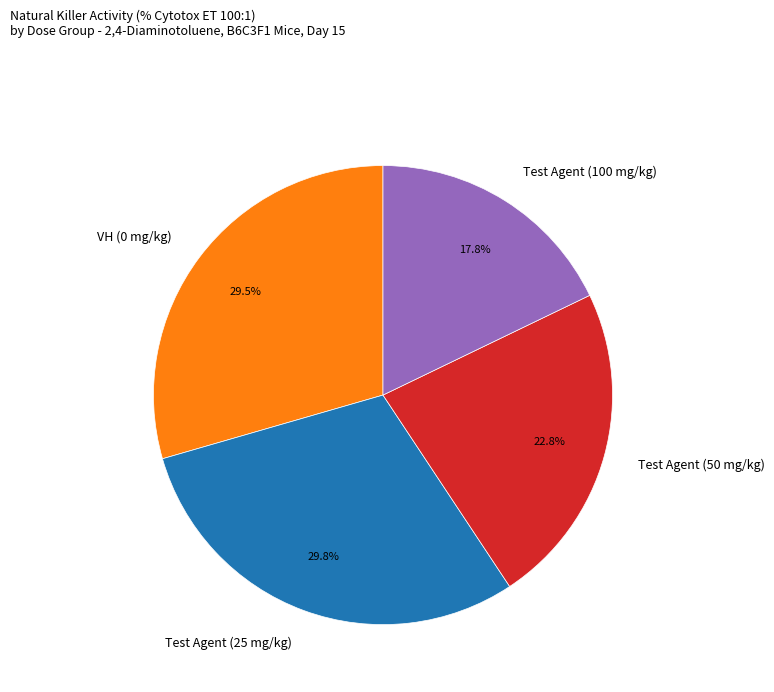

Approximately how many times larger is the value at Test Agent (50 mg/kg) compared to Test Agent (100 mg/kg)?

1.3